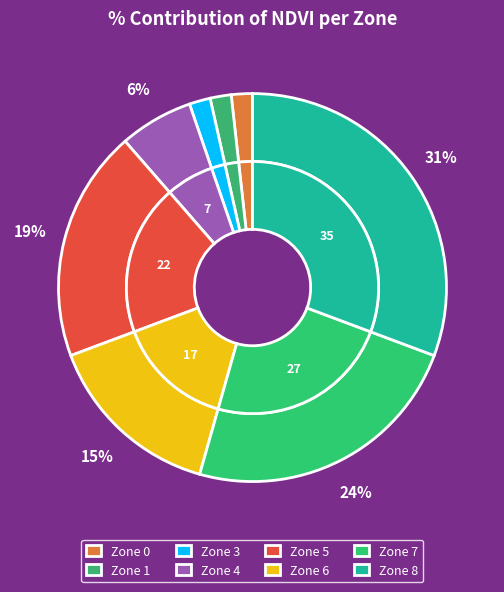

How many segments does this pie chart have?

7